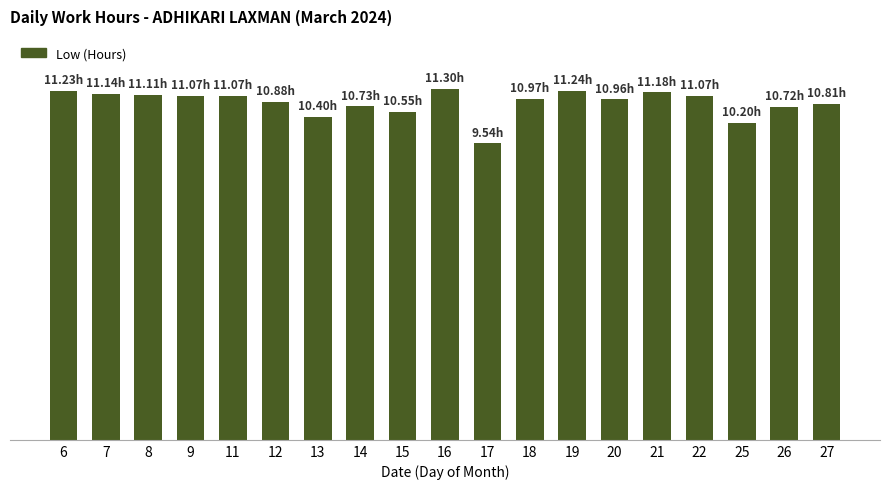

At which label does the data first exceed 10?

6